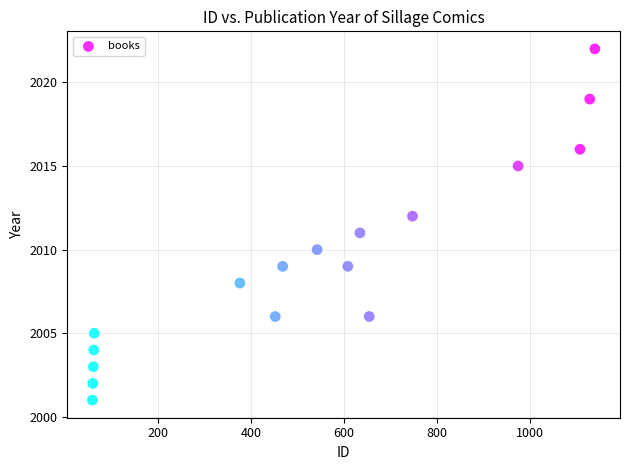

What is the range of X values (max minus min)?

1080